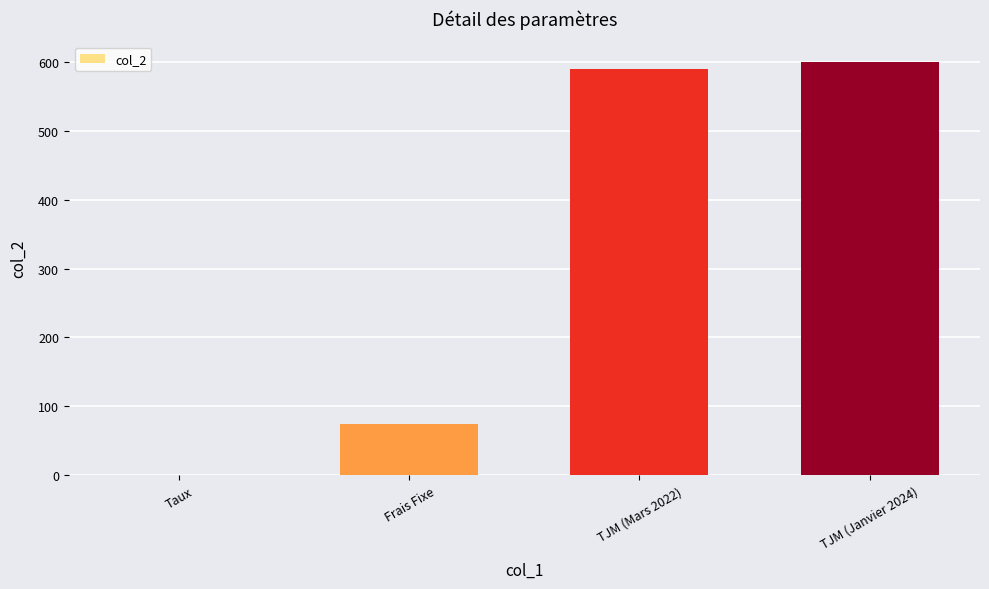

Between TJM (Mars 2022) and Frais Fixe, which is larger?

TJM (Mars 2022)